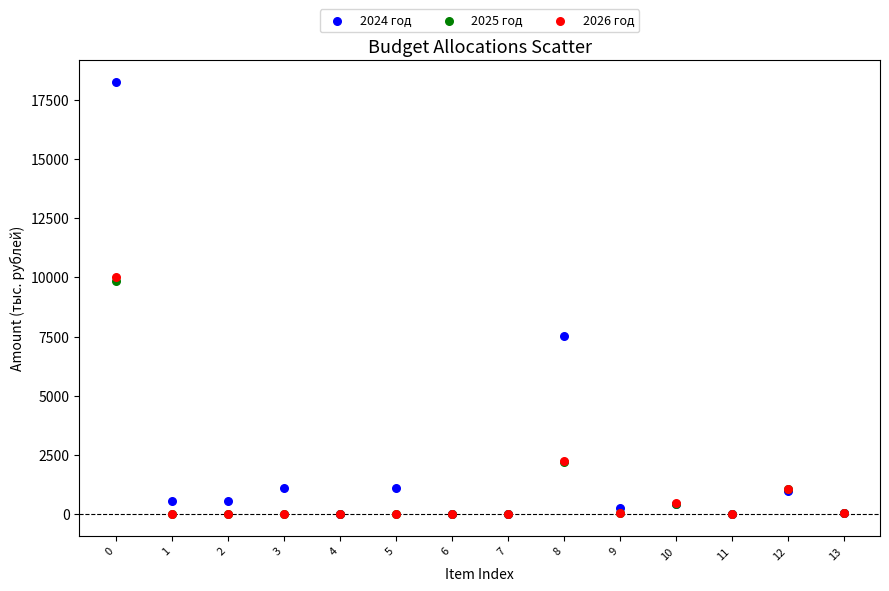

What are all the series names shown in the legend?

2024 год, 2025 год, 2026 год